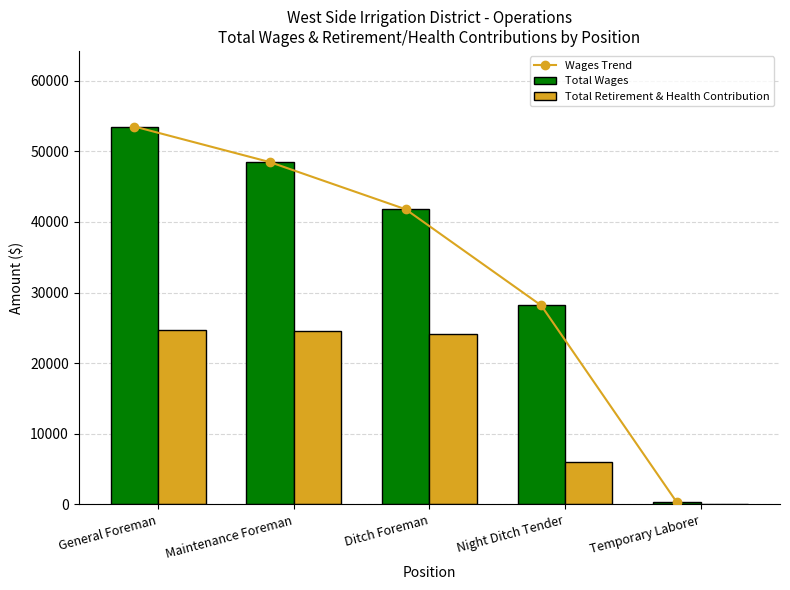

The Total Wages series shows 75396 at Maintenance Foreman. True or false?

False